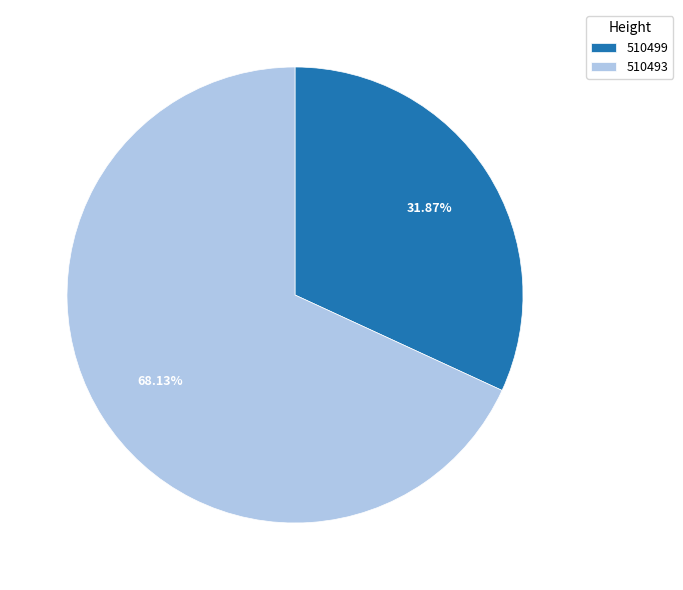

Rank the categories by value from highest to lowest.

510493, 510499